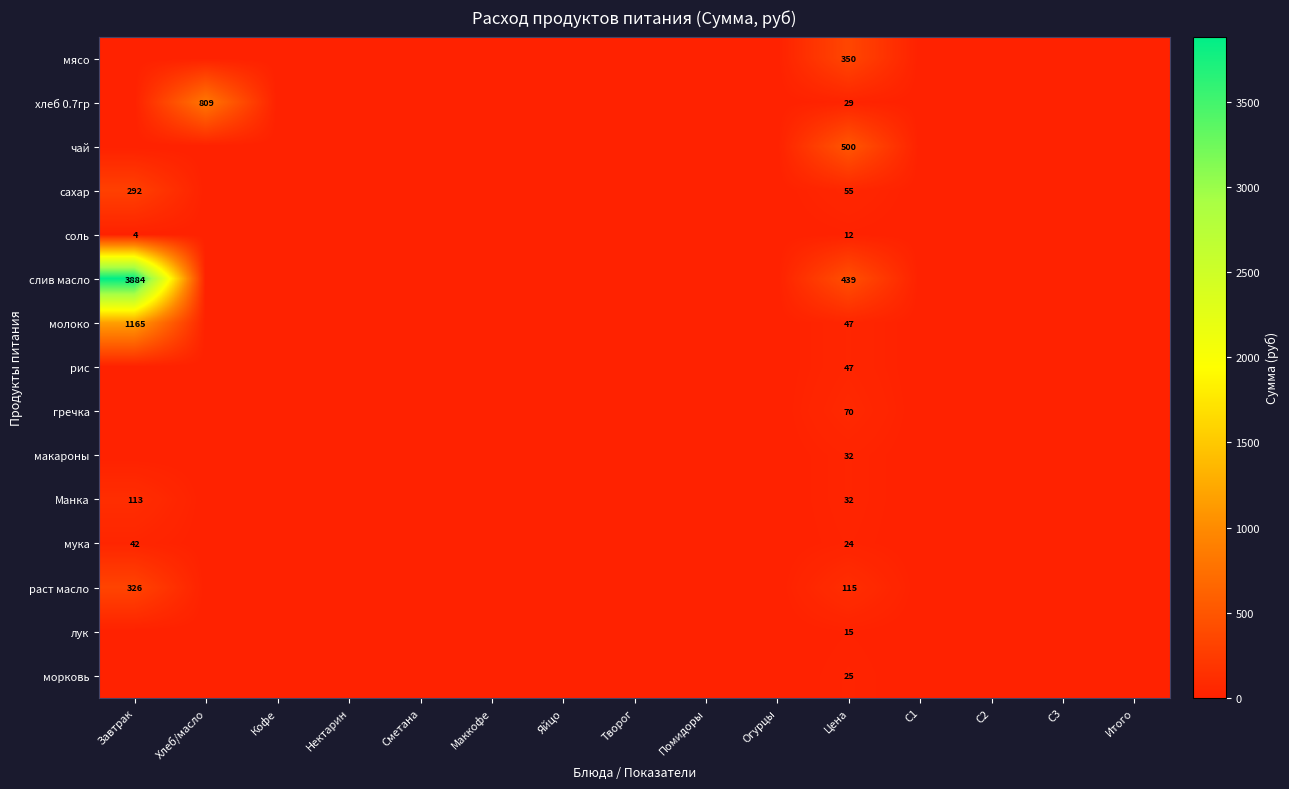

The Манка series shows 51 at Цена. True or false?

False